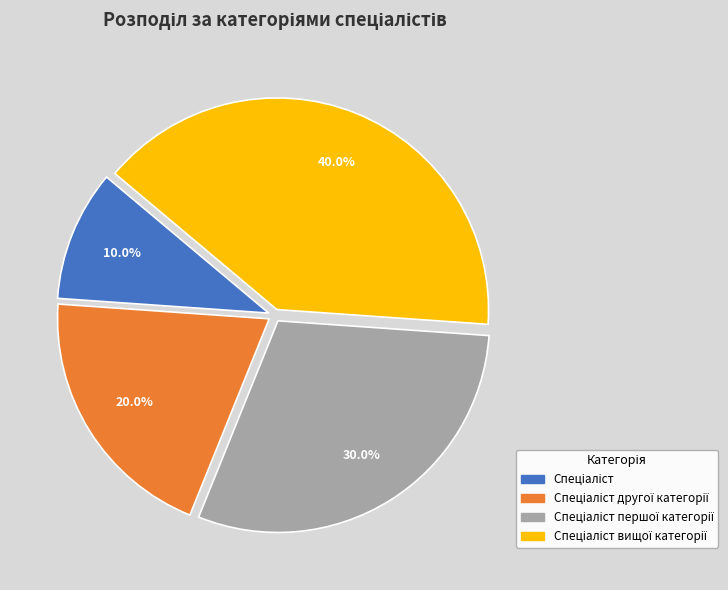

To the nearest percent, what is the average slice percentage?

25%